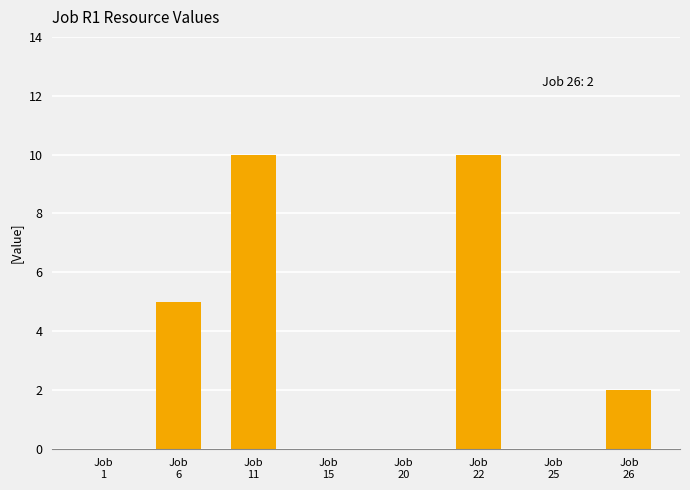

What is the sum of all values?

27